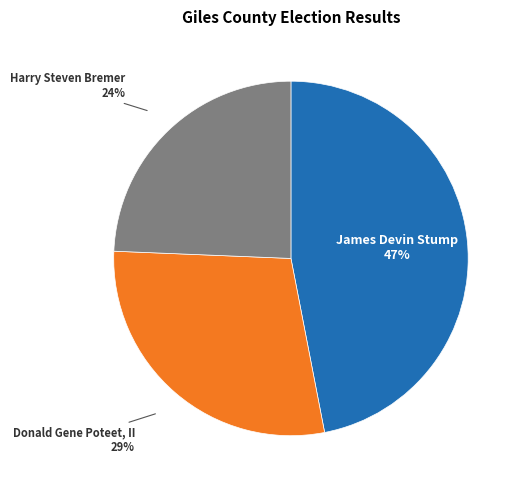

To the nearest percent, what is the combined percentage of James Devin Stump and Harry Steven Bremer?

71%